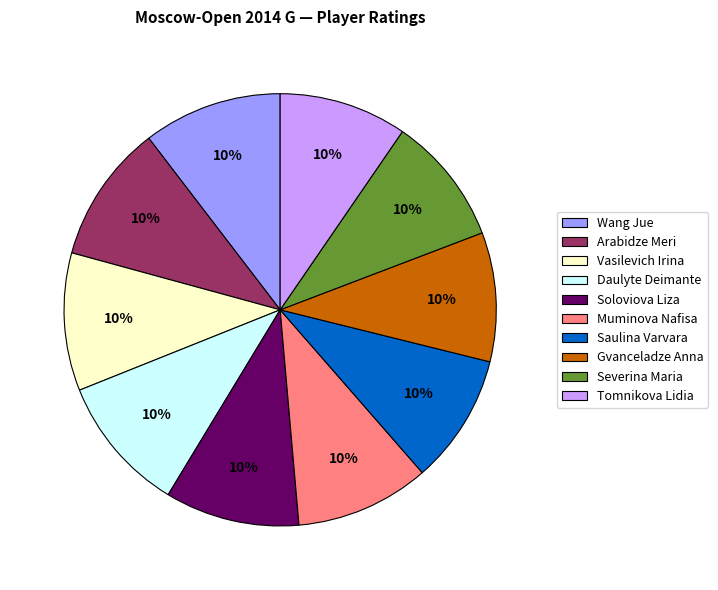

To the nearest percent, what is the combined percentage of Muminova Nafisa and Daulyte Deimante?

20%